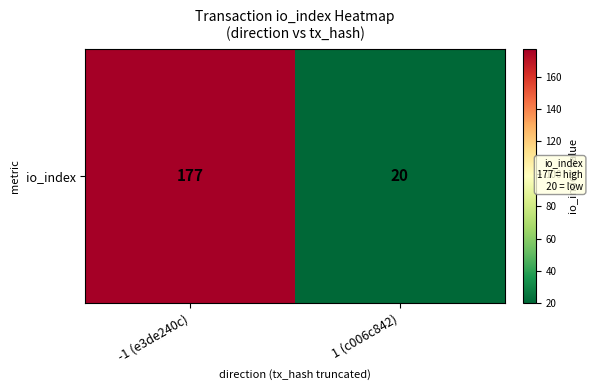

Count the number of categories in the chart.

2